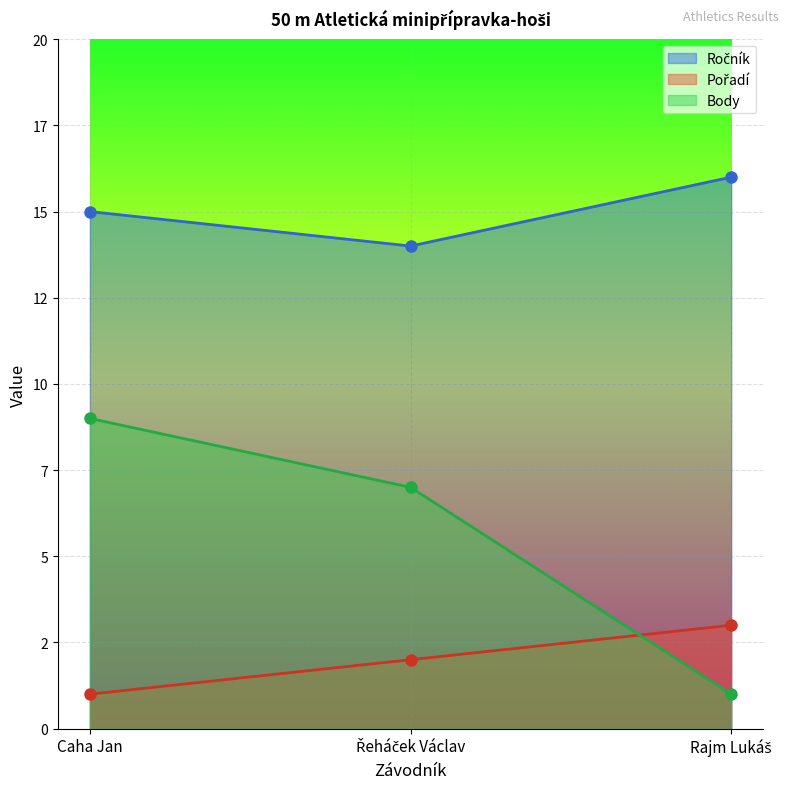

Reading right to left, what are all the values shown in this chart?

Ročník: Rajm Lukáš=16	Řeháček Václav=14	Caha Jan=15
Pořadí: Rajm Lukáš=3	Řeháček Václav=2	Caha Jan=1
Body: Rajm Lukáš=1	Řeháček Václav=7	Caha Jan=9